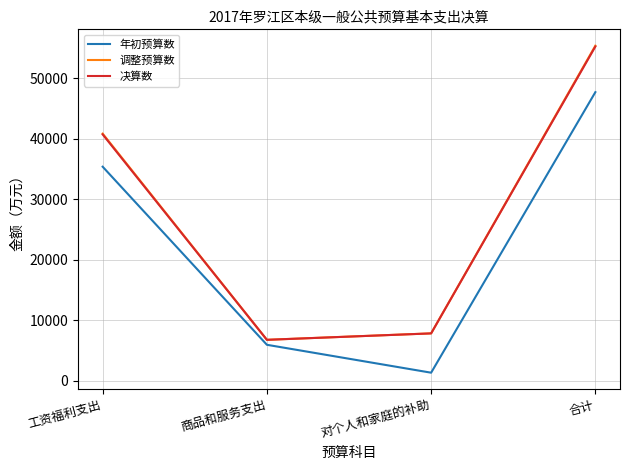

Is the value of 年初预算数 at 工资福利支出 greater than the value of 决算数 at 对个人和家庭的补助?

Yes